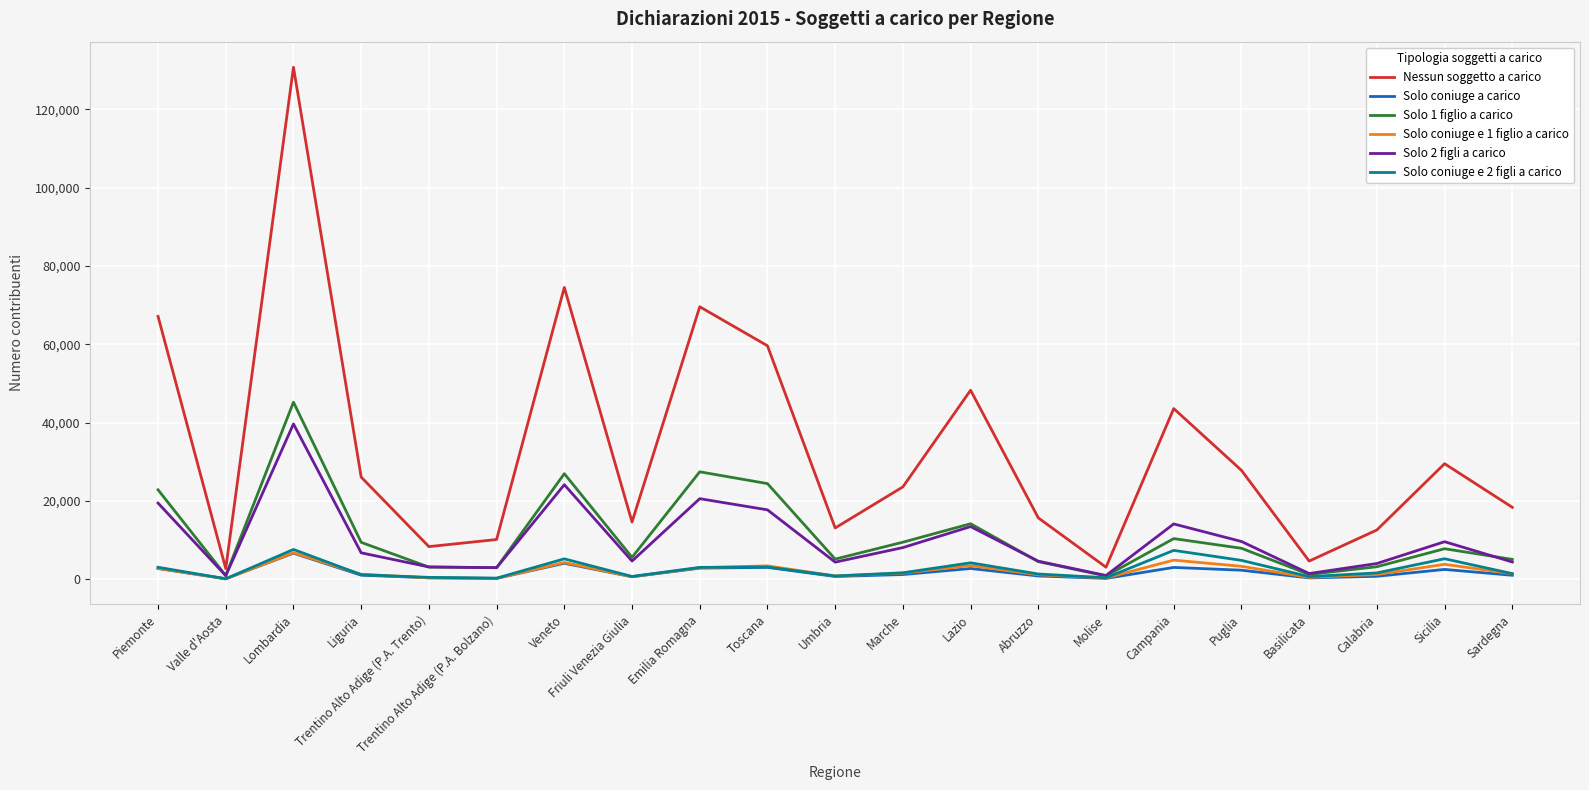

What is the total value across all series at Lombardia?

236522